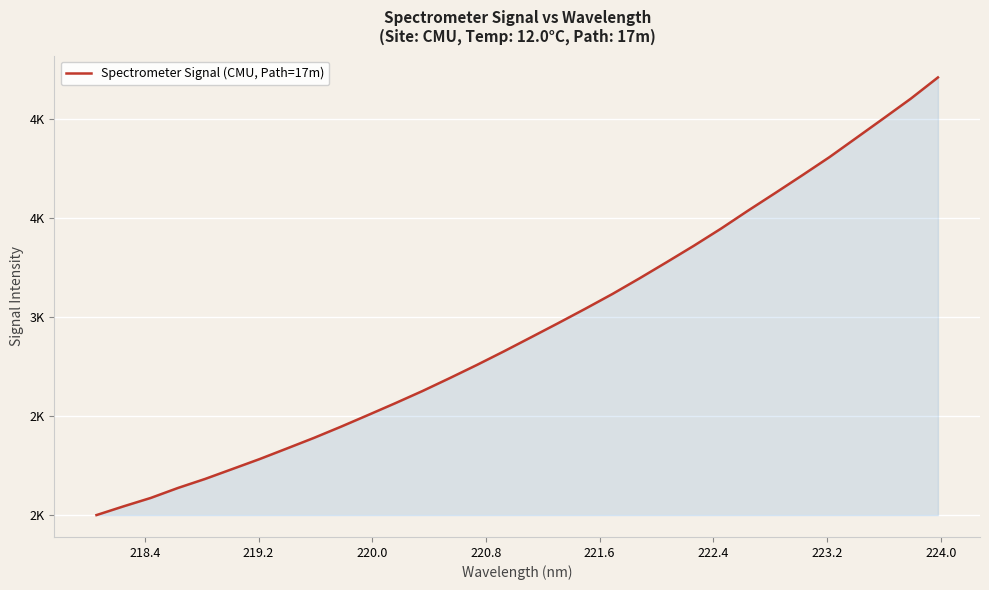

What is the difference between the maximum and minimum values?

2210.2